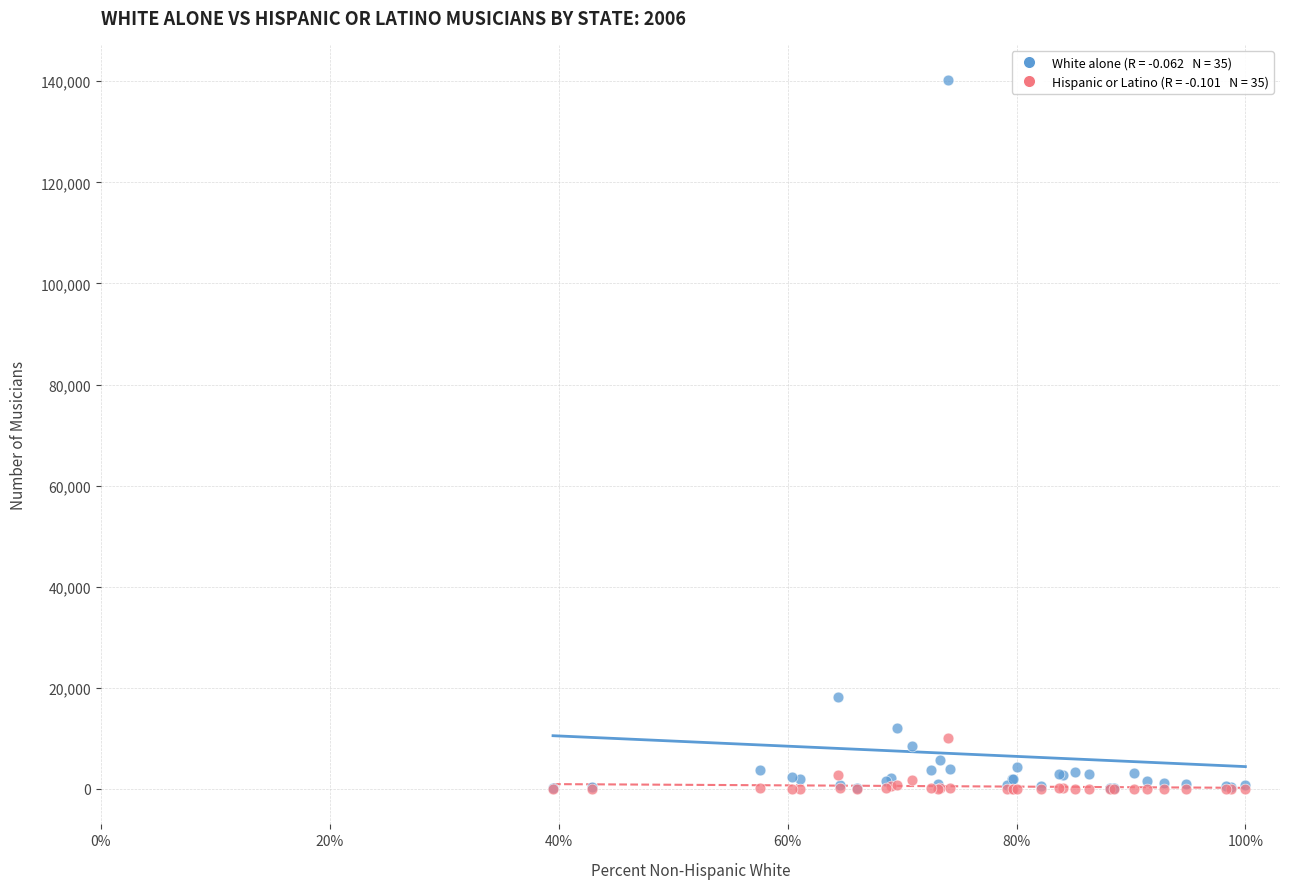

Across all series, what Y value is closest to 70100?

18265